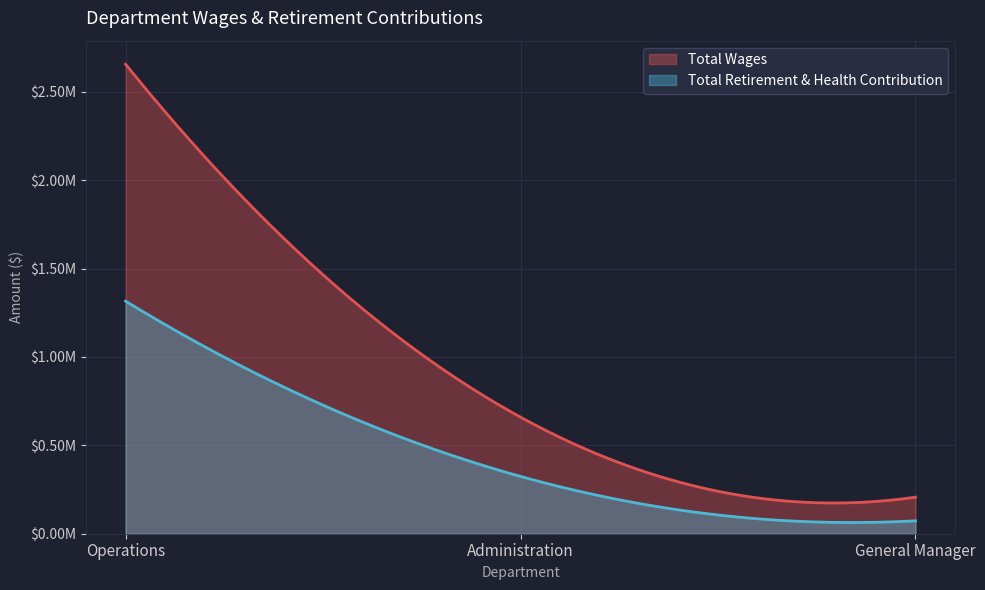

What is the total value across all series at Operations?

3972897